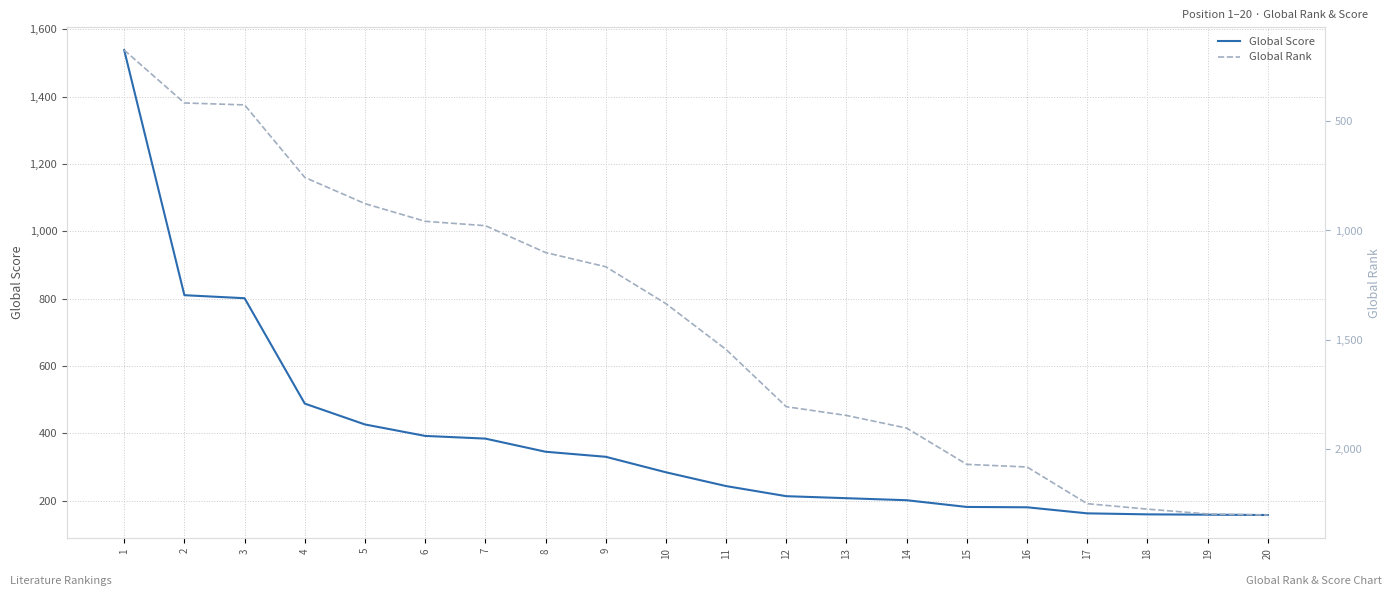

What is the maximum value for Global Rank?

2303